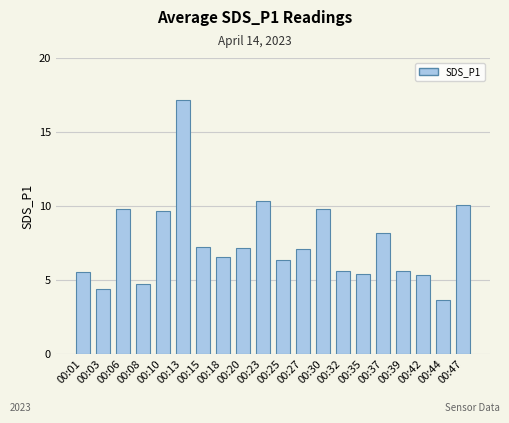

What is the value of the 13th bar from the left?

9.8